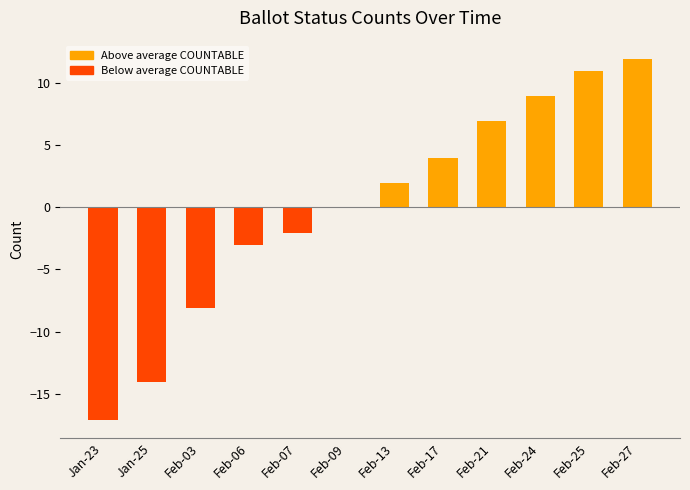

Reading right to left, what are all the values shown in this chart?

Feb-27=11.9	Feb-25=10.9	Feb-24=8.9	Feb-21=6.9	Feb-17=3.9	Feb-13=1.9	Feb-09=-0.1	Feb-07=-2.1	Feb-06=-3.1	Feb-03=-8.1	Jan-25=-14.1	Jan-23=-17.1